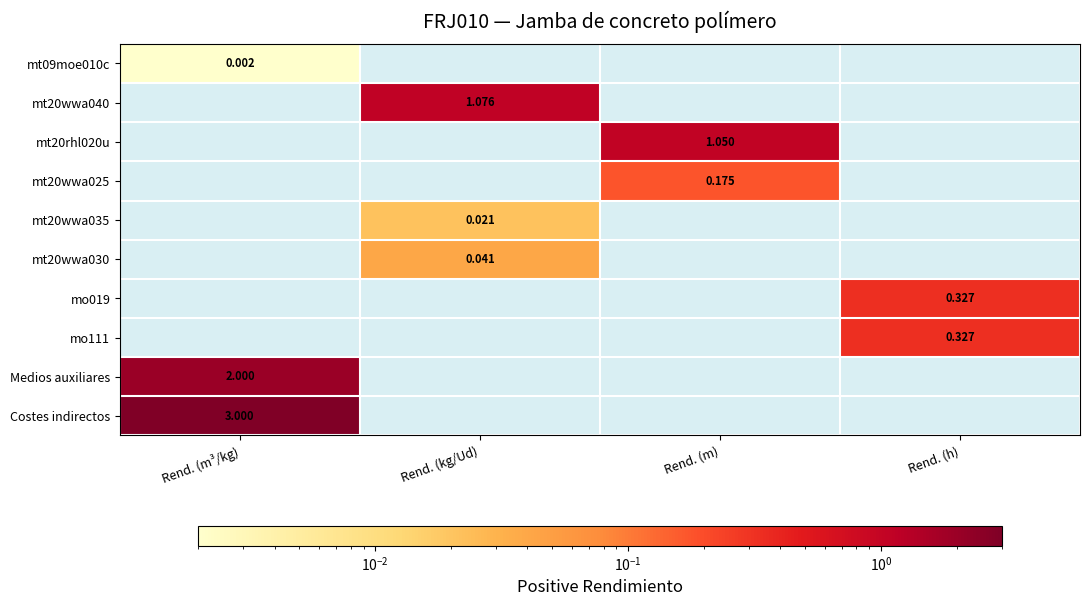

True or false: mo111 has a value of 0.0 at Rend. (m).

True